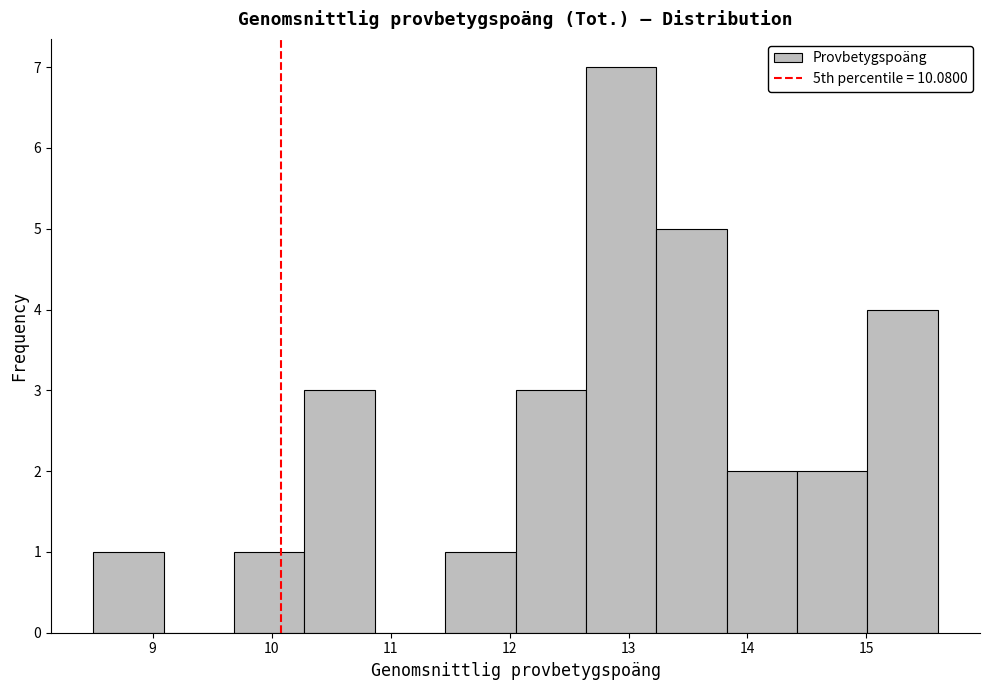

Reading left to right, list every bar in this chart as the range it spans on the x-axis followed by its height. Neither the bar edges nor the heights are printed on the chart, so give them approximately, as read against the axes.

8.5 to 9.1: 1
9.1 to 9.7: 0
9.7 to 10.3: 1
10.3 to 10.9: 3
10.9 to 11.5: 0
11.5 to 12.1: 1
12.1 to 12.6: 3
12.6 to 13.2: 7
13.2 to 13.8: 5
13.8 to 14.4: 2
14.4 to 15.0: 2
15.0 to 15.6: 4